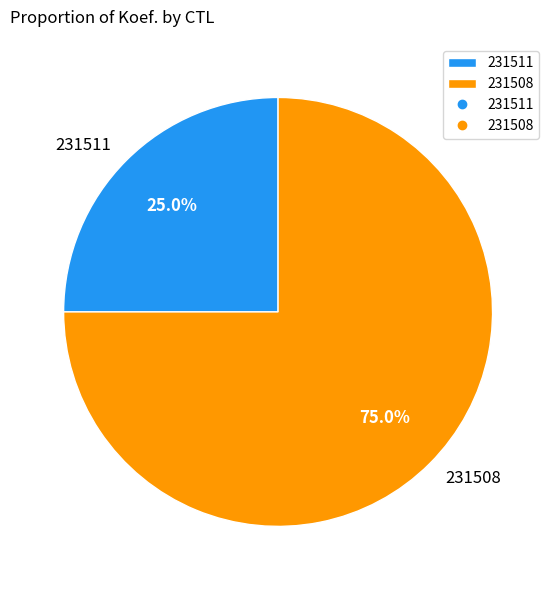

Which category has the smallest portion of the pie?

231511